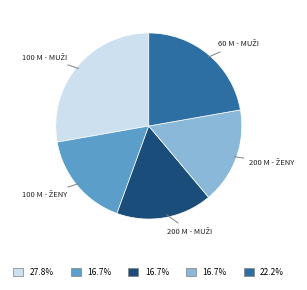

Is there a majority slice in this chart?

No